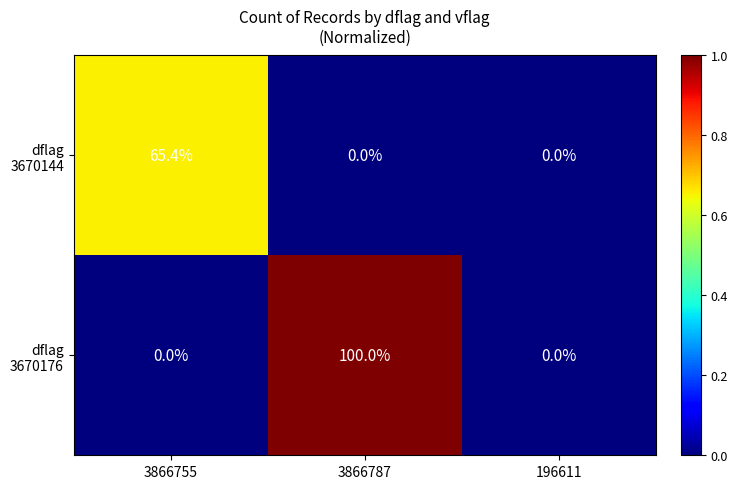

What is the total value across all series at 3866755?

65.4